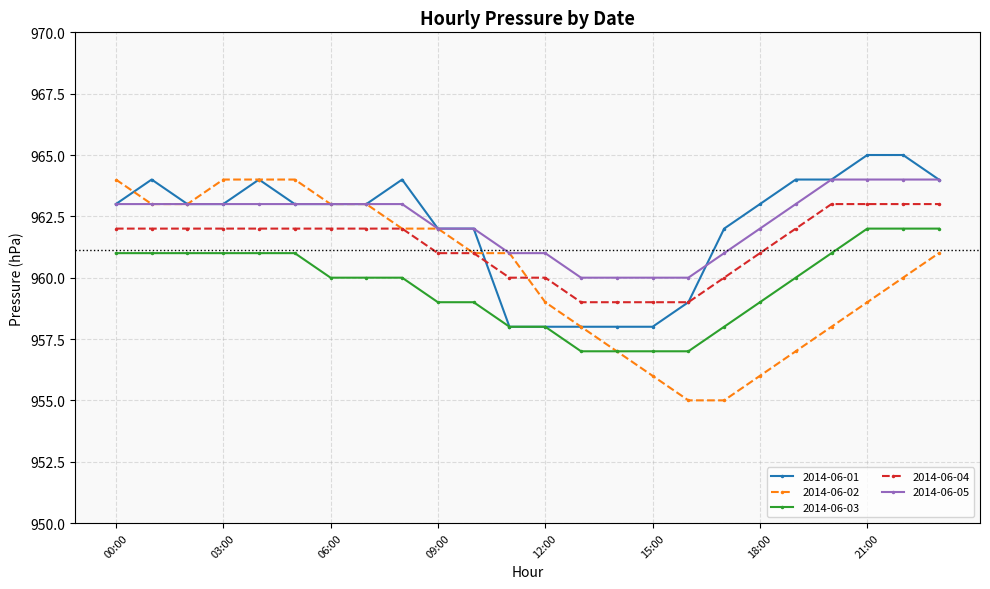

True or false: 2014-06-05 and 2014-06-03 cross at least once.

False